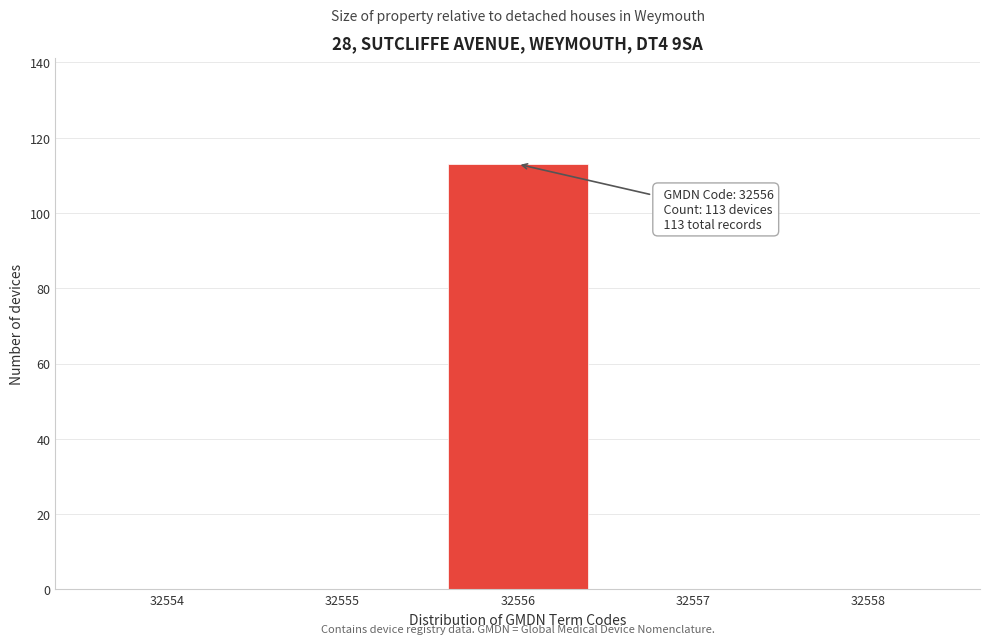

Reading left to right, extract all data points from this chart.

32554=0	32555=0	32556=113	32557=0	32558=0